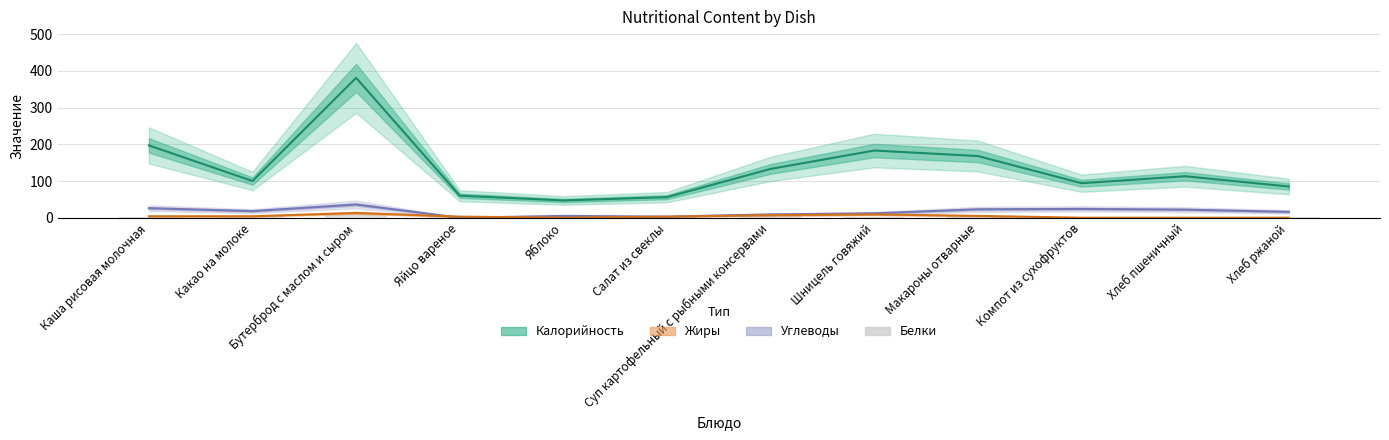

How many data points does each series have?

12